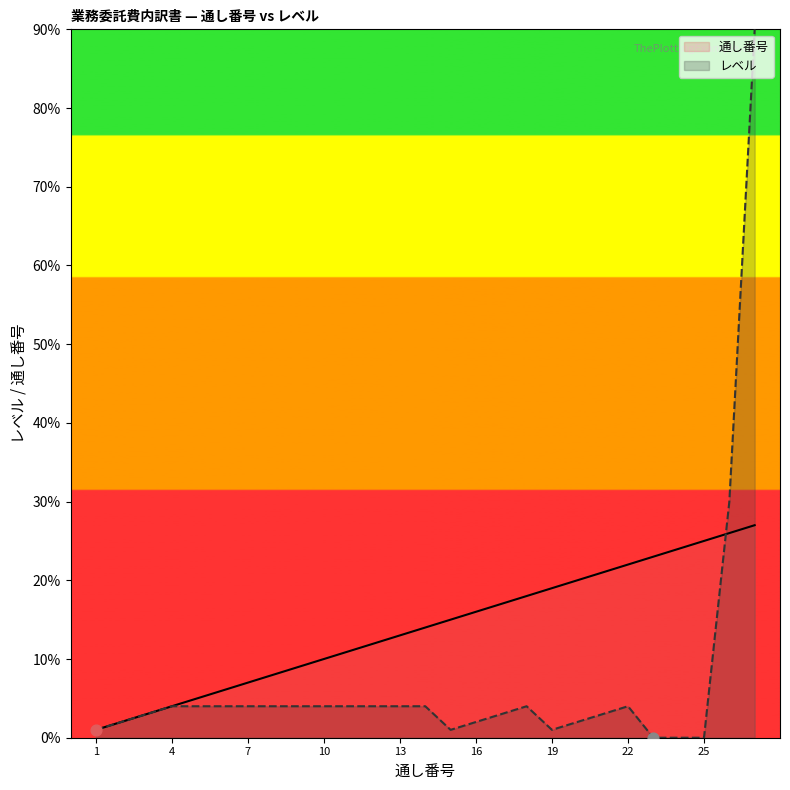

Which series contains the lowest Y value?

レベル